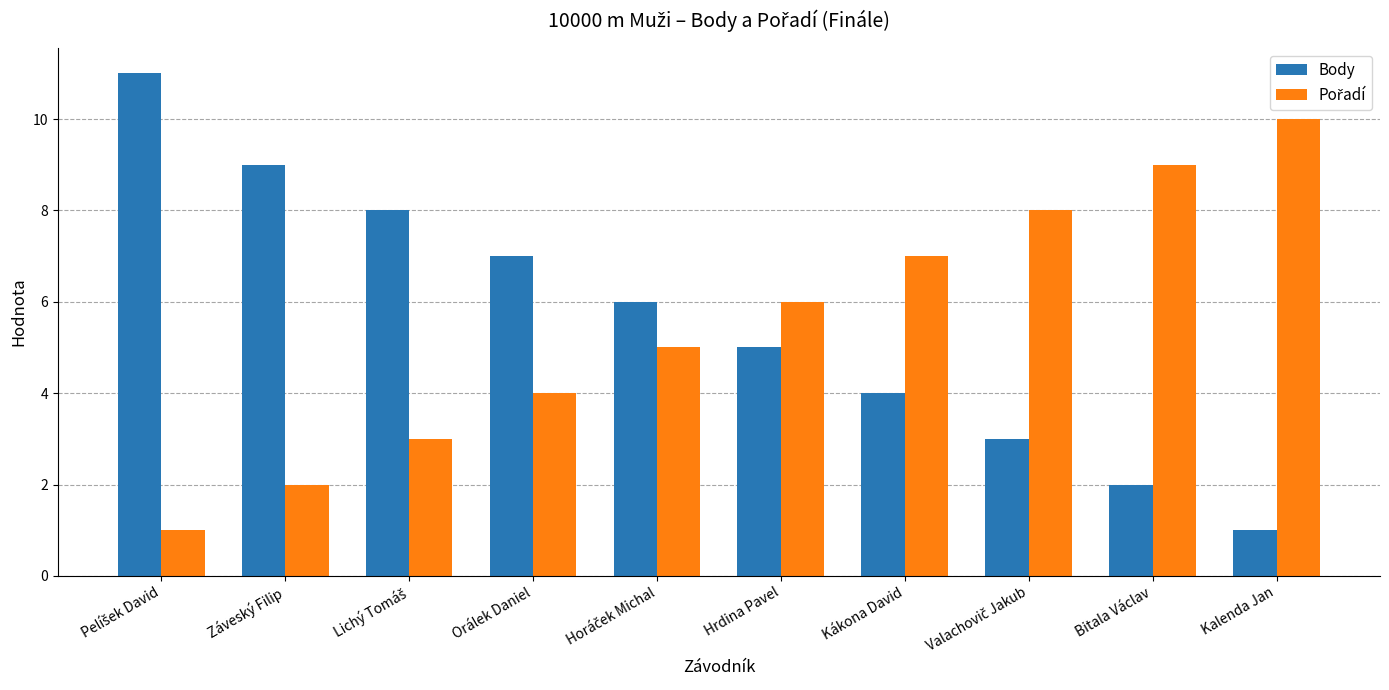

True or false: Body has a value of 1 at Kalenda Jan.

True